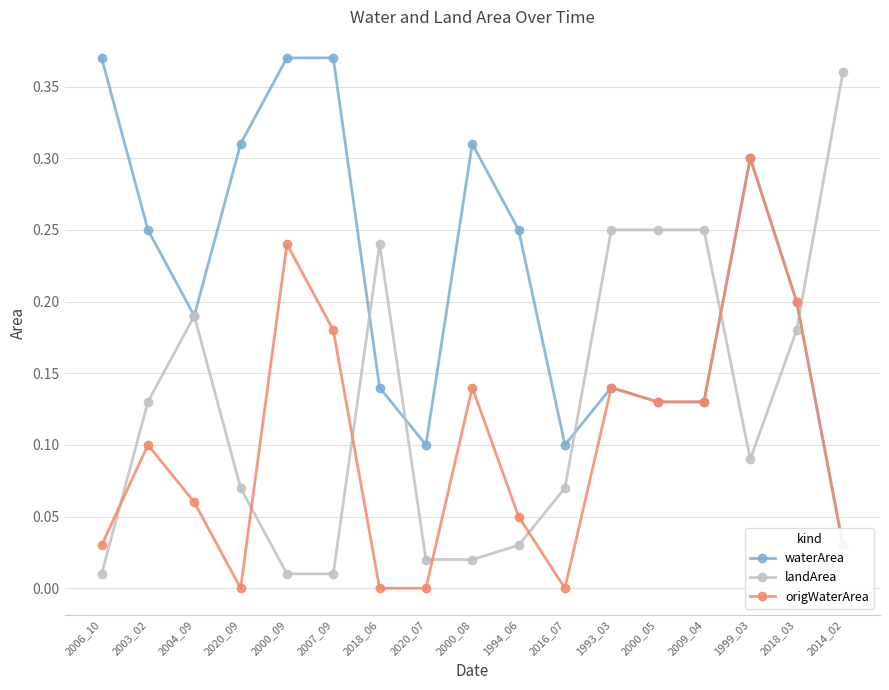

The value of waterArea at 2004_09 is 0.3. True or false?

False